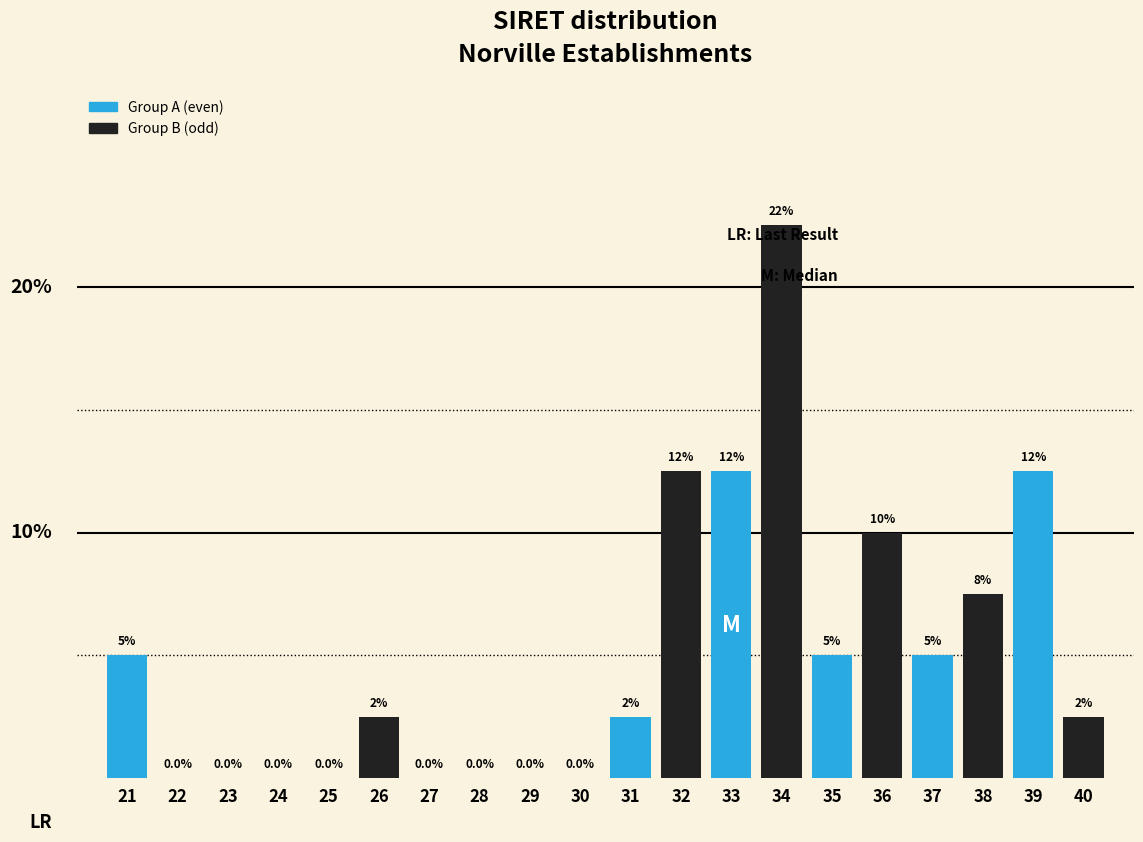

Is the value of Group B (odd) at 31 greater than the value of Group A (even) at 21?

Yes